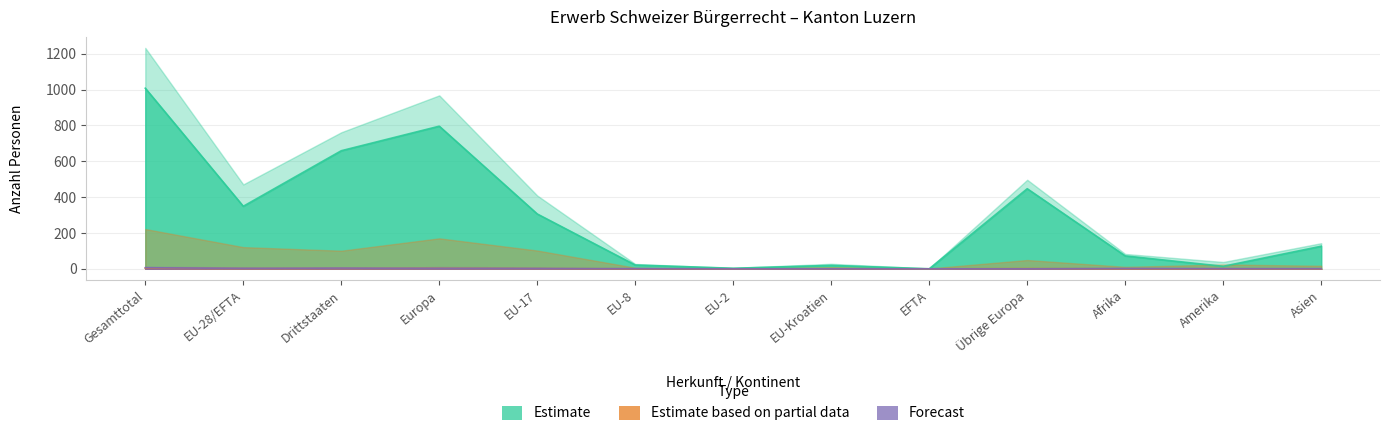

The Total Einbürgerungen series shows 796 at Europa. True or false?

True